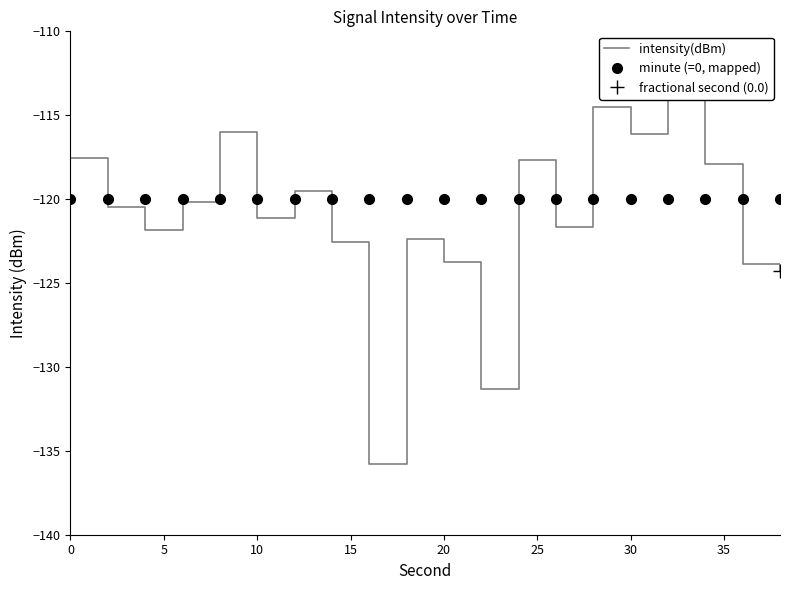

Reading right to left, extract all data points from this chart.

intensity(dBm): -124.3	-123.9	-117.9	-112.1	-116.1	-114.5	-121.6	-117.6	-131.3	-123.7	-122.4	-135.8	-122.5	-119.5	-121.1	-116.0	-120.2	-121.9	-120.5	-117.6
minute (=0, mapped): -120.0	-120.0	-120.0	-120.0	-120.0	-120.0	-120.0	-120.0	-120.0	-120.0	-120.0	-120.0	-120.0	-120.0	-120.0	-120.0	-120.0	-120.0	-120.0	-120.0